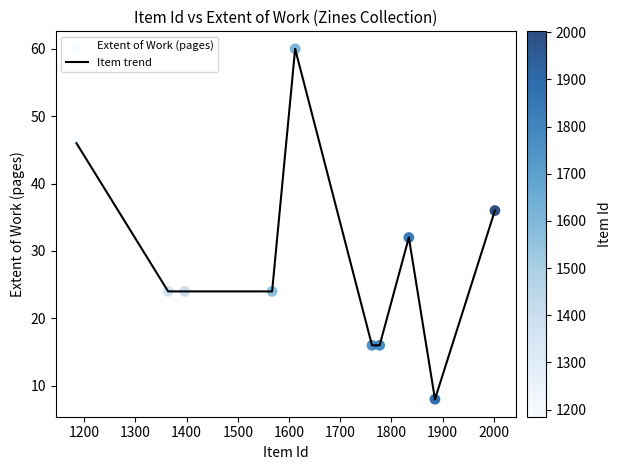

What is the greatest value displayed?

60